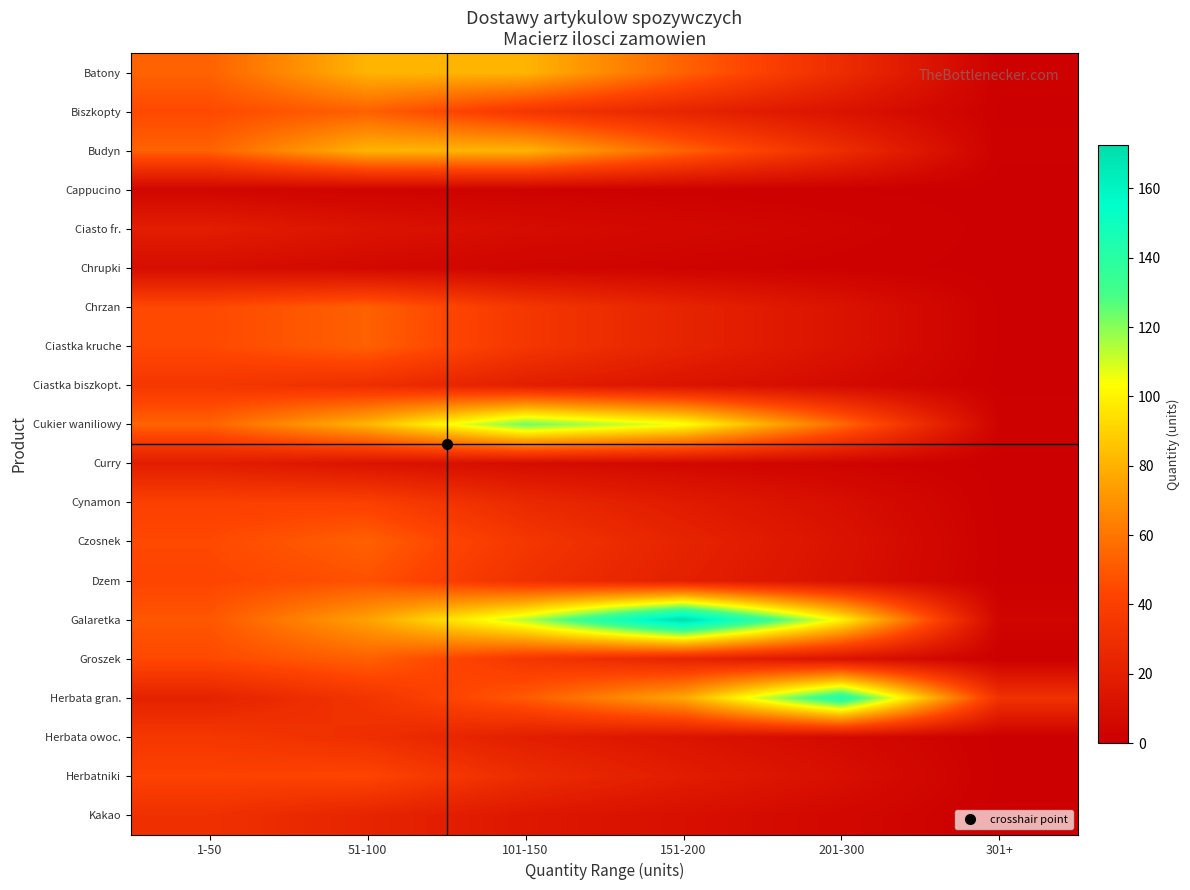

Reading left to right, transcribe all the data shown in this chart.

Batony: 1-50=53.5	51-100=81.2	101-150=81.2	151-200=53.5	201-300=28.7	301+=1.0
Biszkopty: 1-50=44.8	51-100=52.9	101-150=34.9	151-200=23.0	201-300=12.3	301+=0.4
Budyn: 1-50=53.5	51-100=81.2	101-150=81.2	151-200=53.5	201-300=28.7	301+=1.0
Cappucino: 1-50=4.2	51-100=2.8	101-150=1.8	151-200=1.2	201-300=0.6	301+=0.0
Ciasto fr.: 1-50=19.2	51-100=12.6	101-150=8.3	151-200=5.5	201-300=2.9	301+=0.1
Chrupki: 1-50=8.8	51-100=5.8	101-150=3.8	151-200=2.5	201-300=1.4	301+=0.0
Chrzan: 1-50=44.8	51-100=52.9	101-150=34.9	151-200=23.0	201-300=12.3	301+=0.4
Ciastka kruche: 1-50=44.8	51-100=52.9	101-150=34.9	151-200=23.0	201-300=12.3	301+=0.4
Ciastka biszkopt.: 1-50=35.3	51-100=29.9	101-150=19.7	151-200=13.0	201-300=7.0	301+=0.2
Cukier waniliowy: 1-50=53.7	51-100=81.4	101-150=123.5	151-200=104.6	201-300=56.0	301+=2.0
Curry: 1-50=19.2	51-100=12.6	101-150=8.3	151-200=5.5	201-300=2.9	301+=0.1
Cynamon: 1-50=40.6	51-100=40.6	101-150=26.8	151-200=17.6	201-300=9.4	301+=0.3
Czosnek: 1-50=44.8	51-100=52.9	101-150=34.9	151-200=23.0	201-300=12.3	301+=0.4
Dzem: 1-50=43.3	51-100=47.8	101-150=31.5	151-200=20.8	201-300=11.1	301+=0.4
Galaretka: 1-50=49.5	51-100=75.0	101-150=113.8	151-200=172.7	201-300=100.4	301+=3.6
Groszek: 1-50=44.8	51-100=52.9	101-150=34.9	151-200=23.0	201-300=12.3	301+=0.4
Herbata gran.: 1-50=22.1	51-100=33.5	101-150=50.8	151-200=77.0	201-300=143.9	301+=32.1
Herbata owoc.: 1-50=35.3	51-100=29.9	101-150=19.7	151-200=13.0	201-300=7.0	301+=0.2
Herbatniki: 1-50=41.5	51-100=42.9	101-150=28.3	151-200=18.7	201-300=10.0	301+=0.4
Kakao: 1-50=30.9	51-100=23.3	101-150=15.3	151-200=10.1	201-300=5.4	301+=0.2